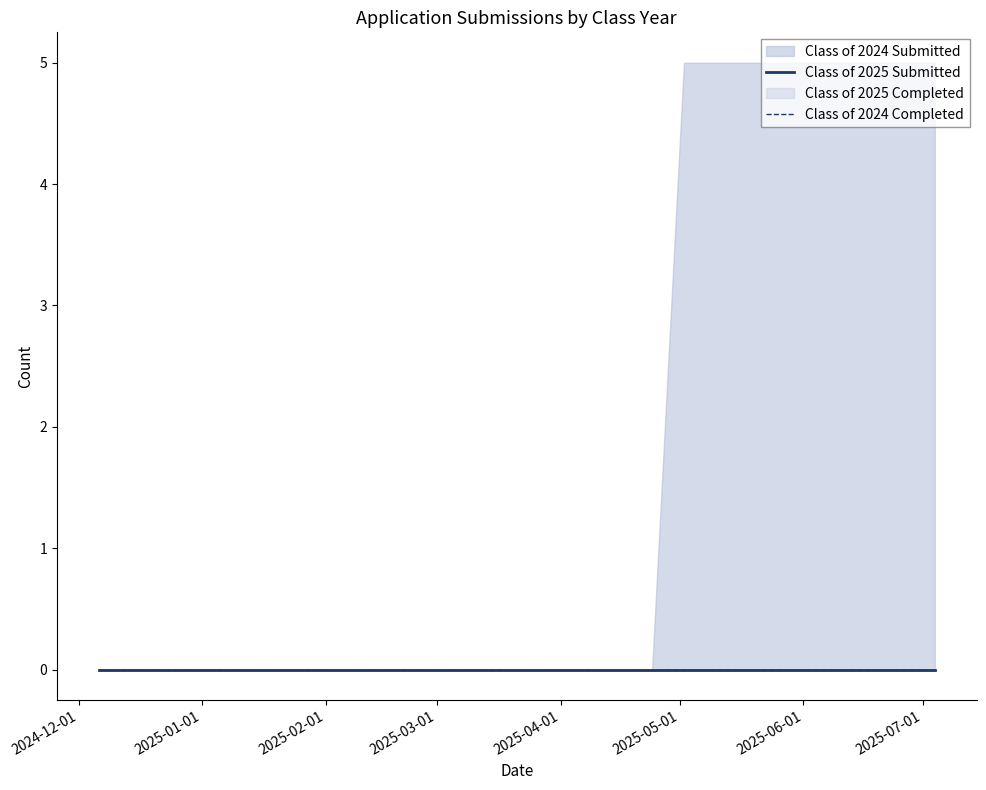

Rank the series by their maximum value, from lowest to highest.

Class of 2025 Submitted, Class of 2025 Completed, Class of 2024 Completed, Class of 2024 Submitted